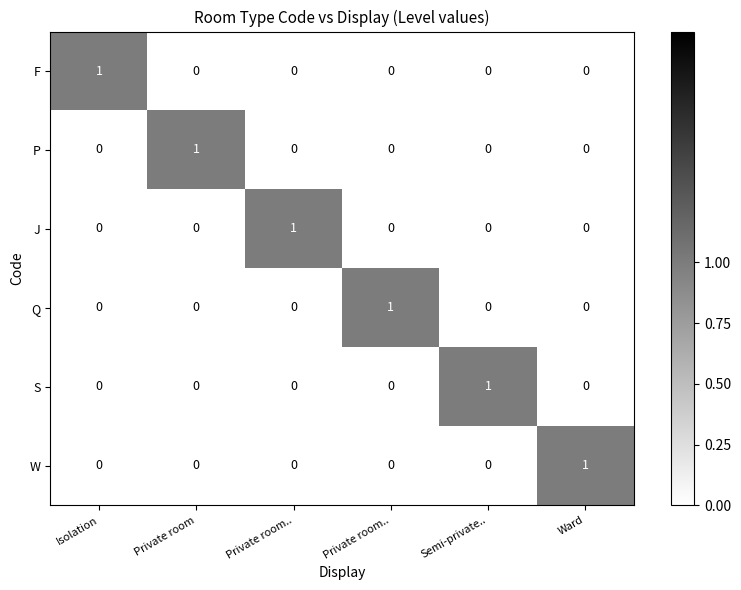

How many data points does each series have?

6